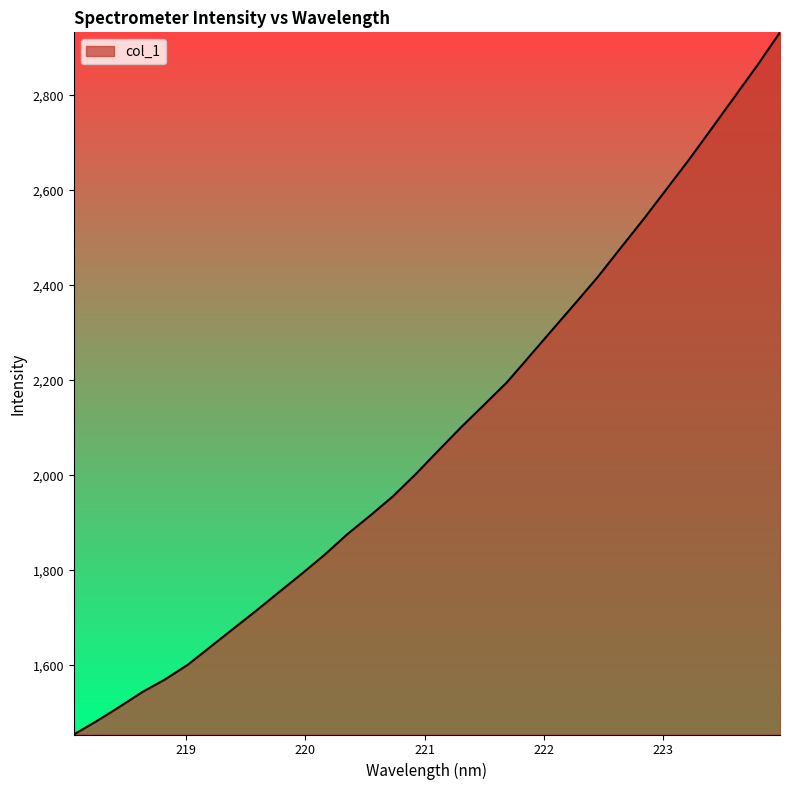

What is the minimum value shown in the chart?

1453.9